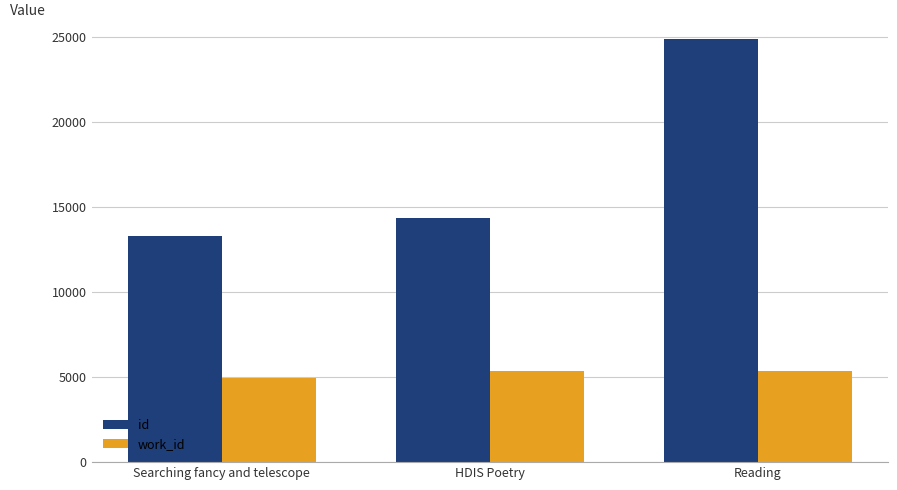

List the series in order of their peak value, lowest first.

work_id, id